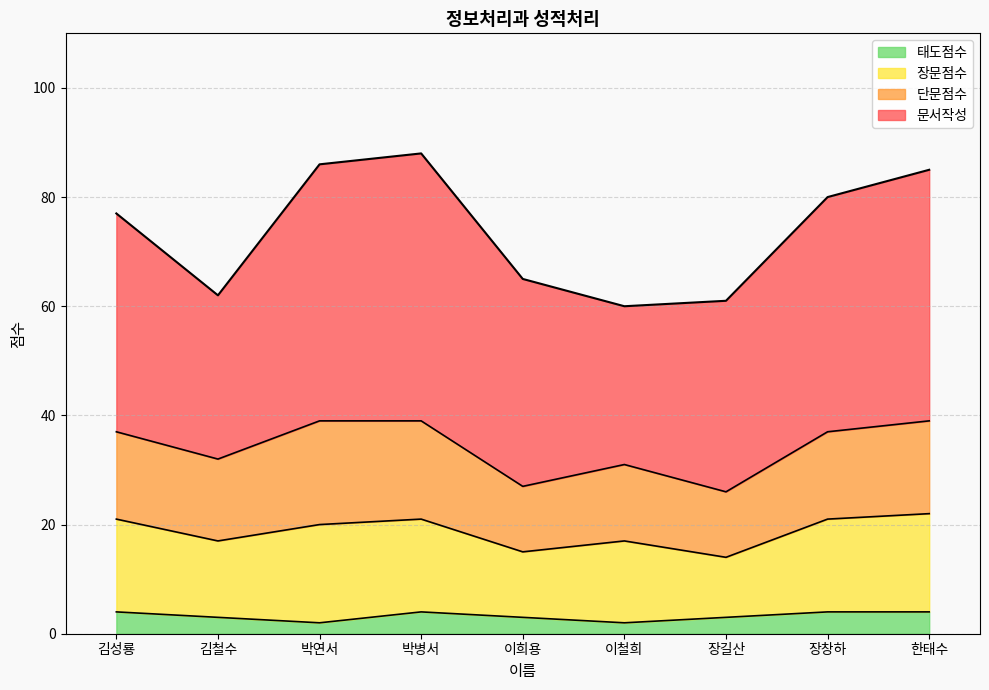

Reading left to right, what are all the values shown in this chart?

문서작성: 40	30	47	49	38	29	35	43	46
단문점수: 16	15	19	18	12	14	12	16	17
장문점수: 17	14	18	17	12	15	11	17	18
태도점수: 4	3	2	4	3	2	3	4	4